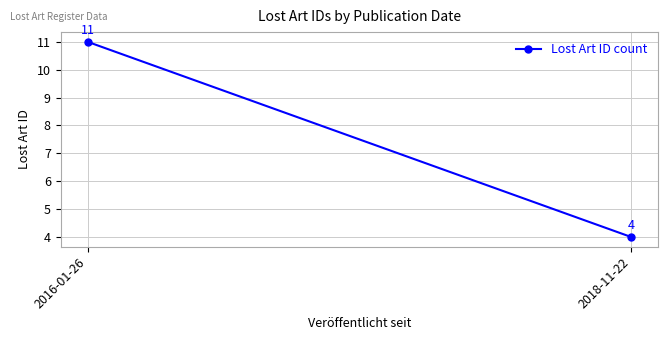

Reading left to right, what are all the values shown in this chart?

2016-01-26=11	2018-11-22=4